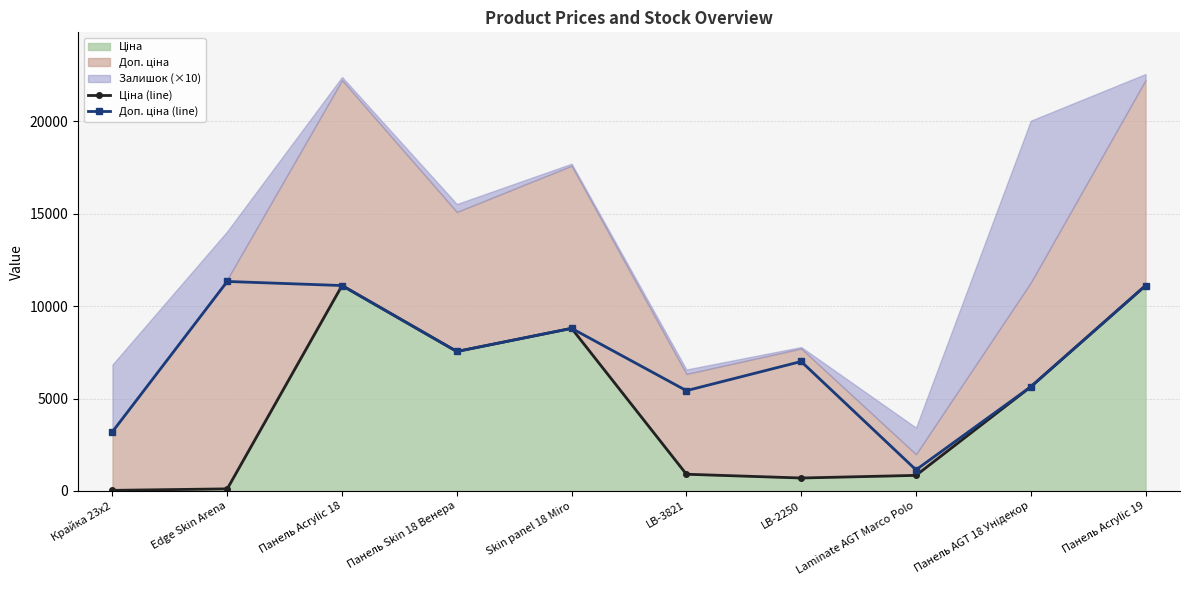

True or false: Ціна (line) has a value of 263.6 at LB-2250.

False